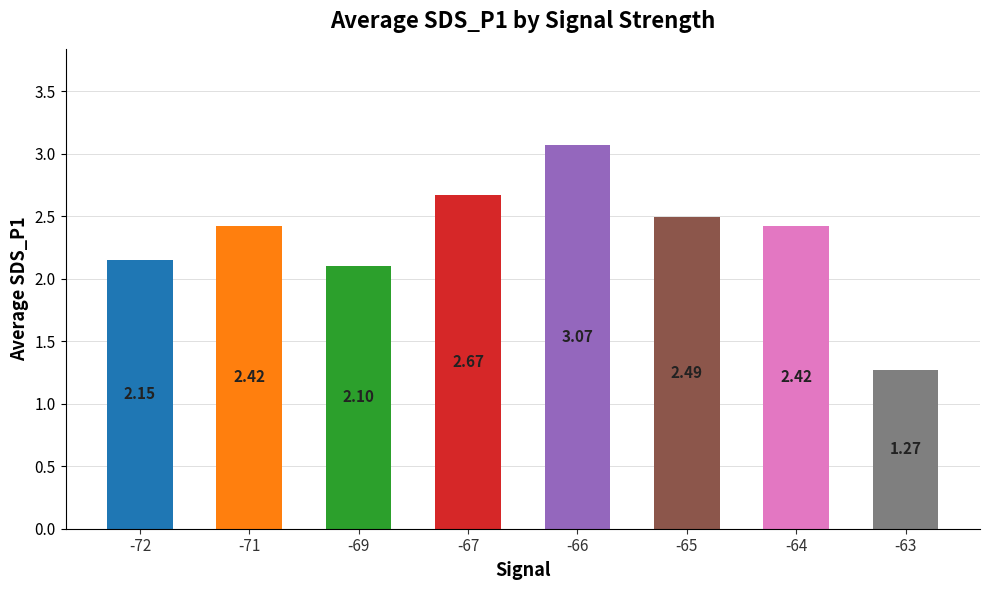

What is the average value?

2.3